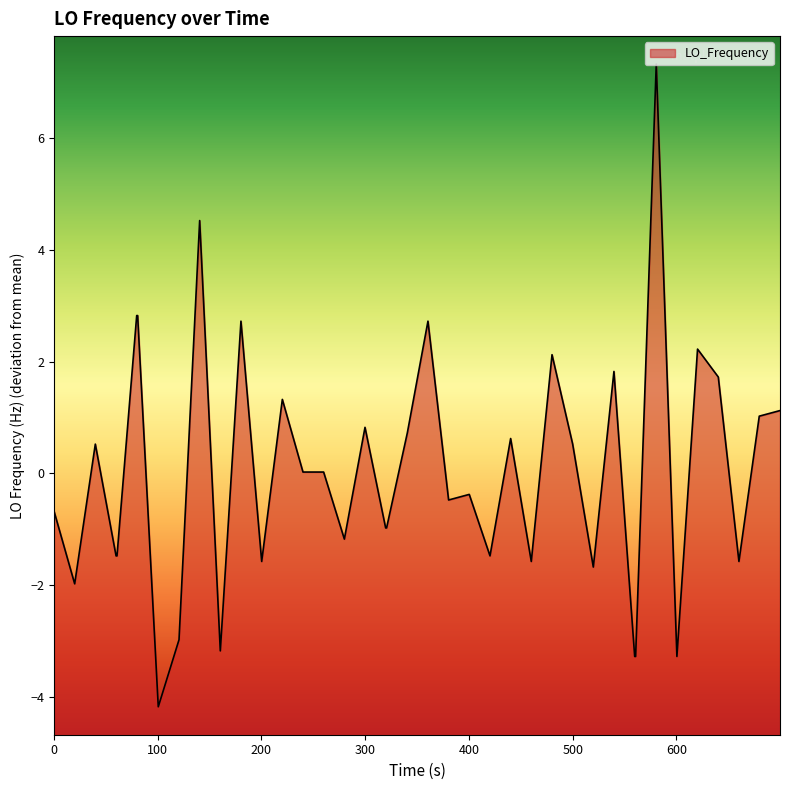

What is the maximum value shown in the chart?

7.3